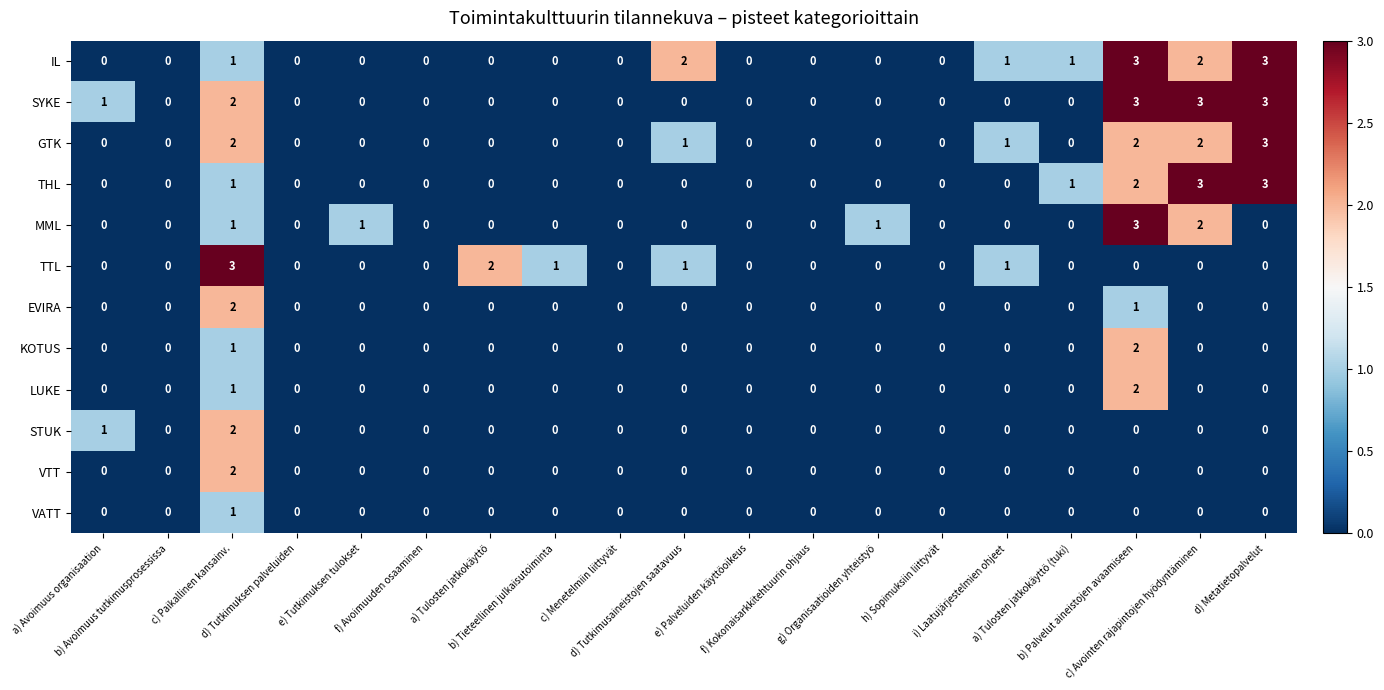

What is the highest value of the MML series?

3